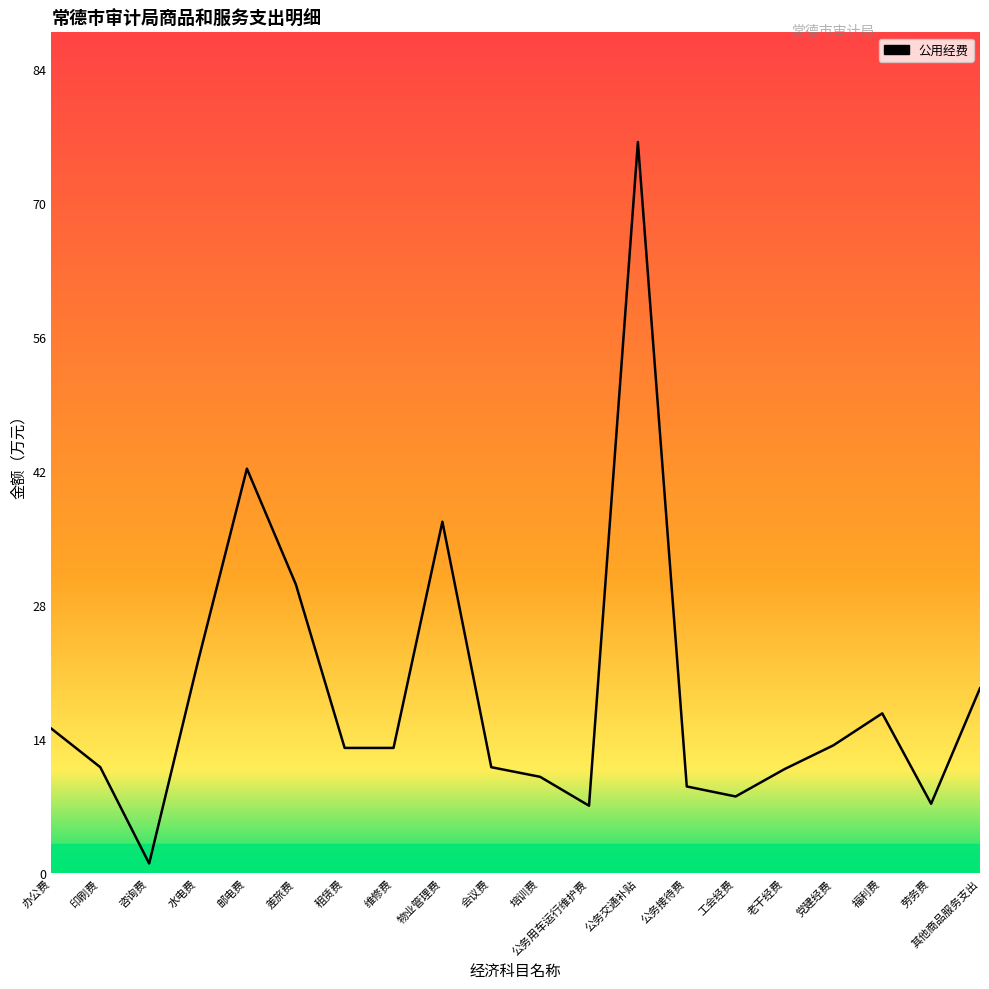

What is the change in value from 咨询费 to 工会经费?

+7.0